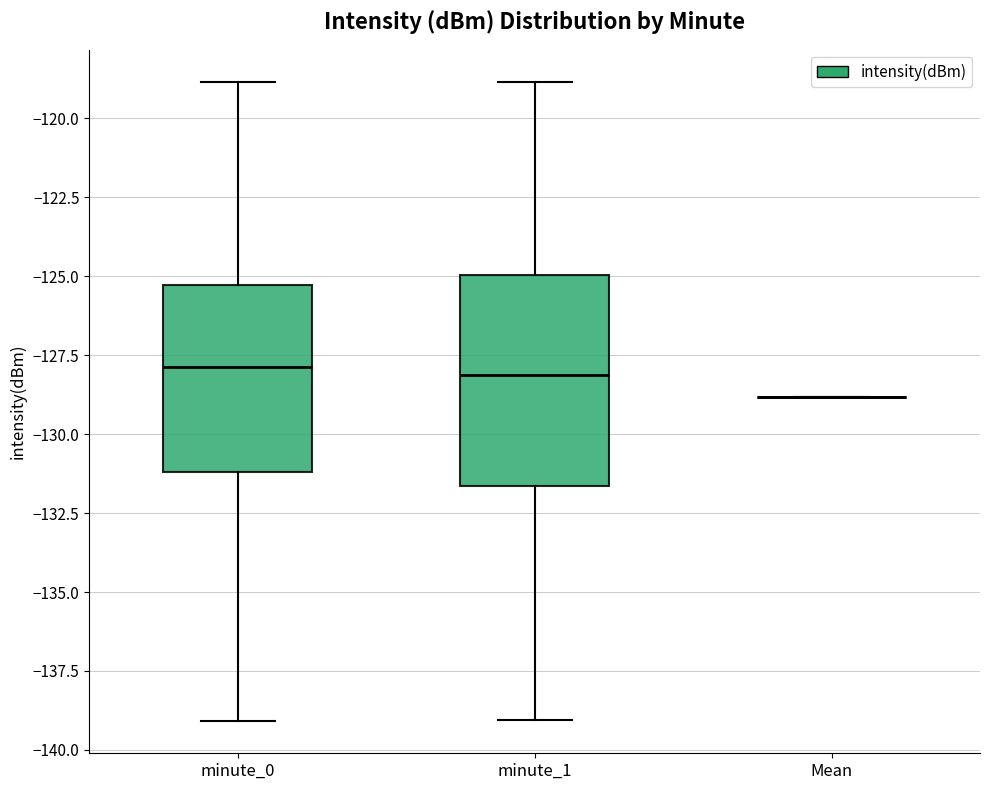

Comparing the boxes themselves (not the whiskers), which one is the tallest?

minute_1